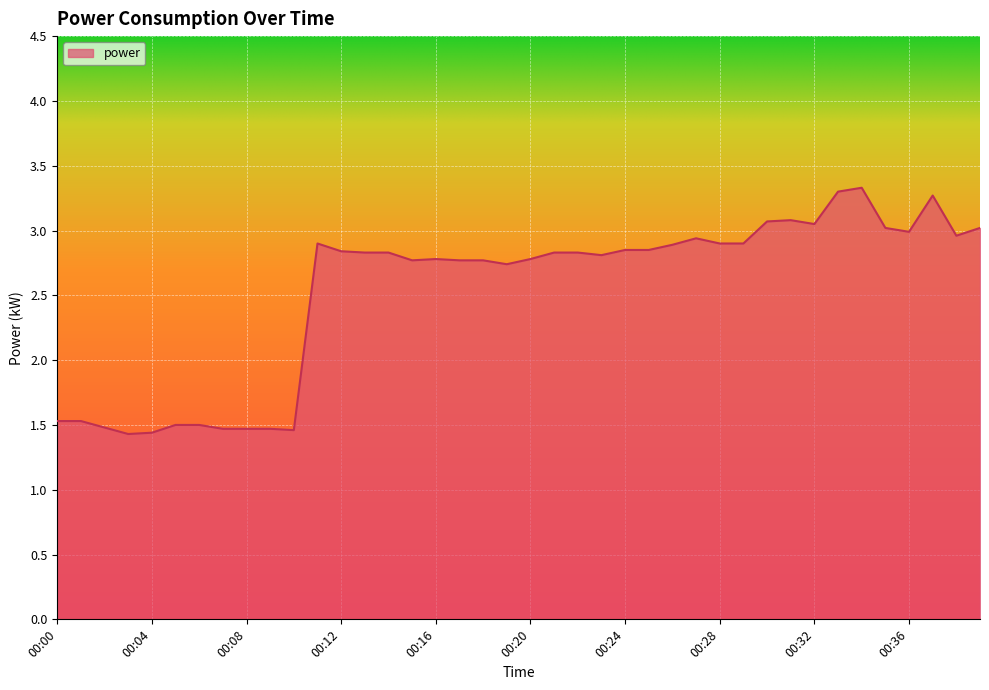

What is the smallest value displayed?

1.4